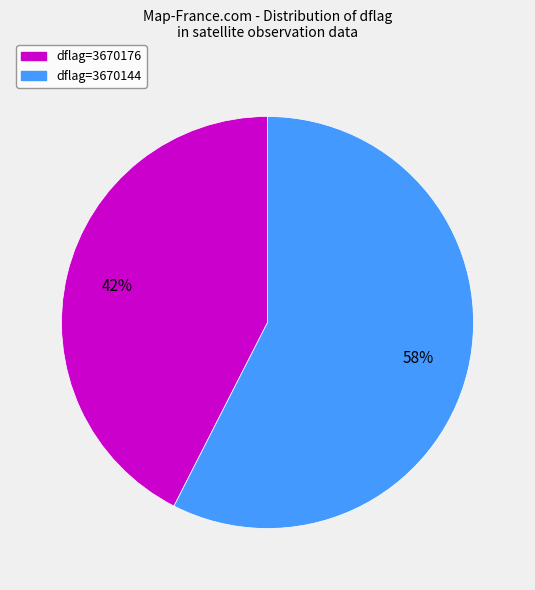

How many segments does this pie chart have?

2